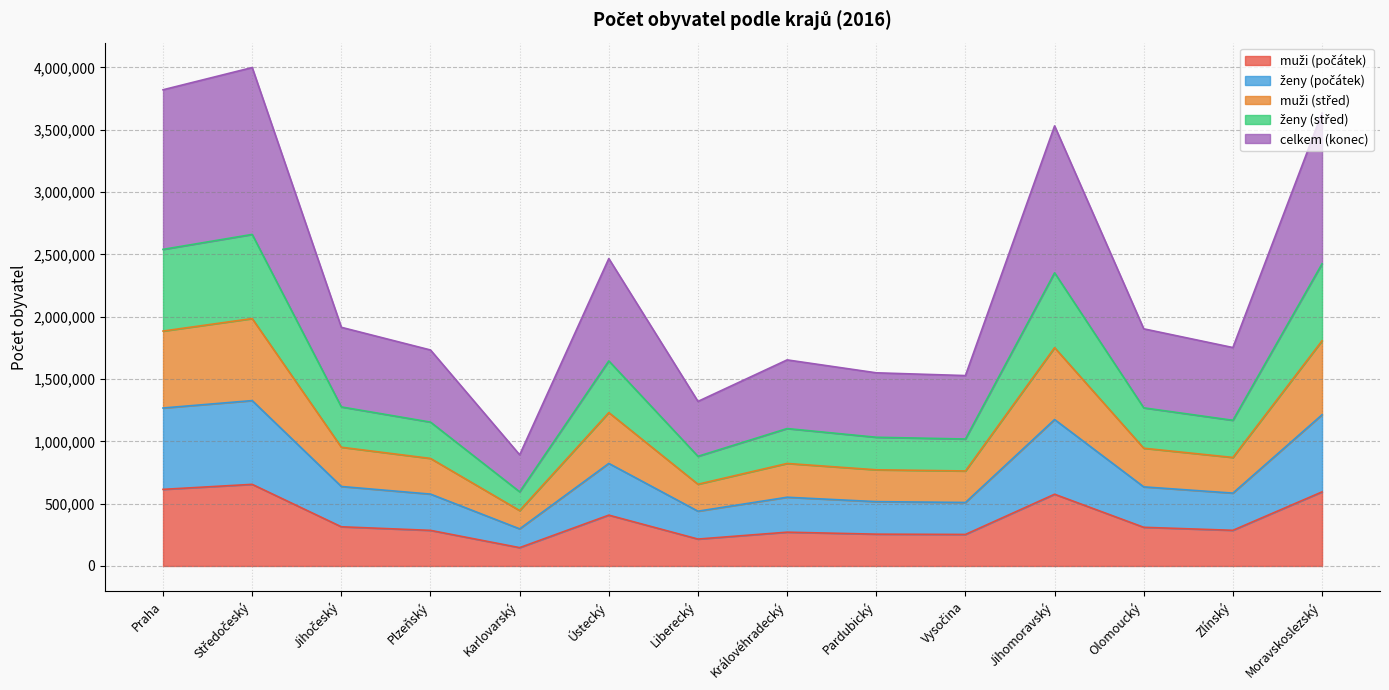

What is the total value across all series at Ústecký?

2466527